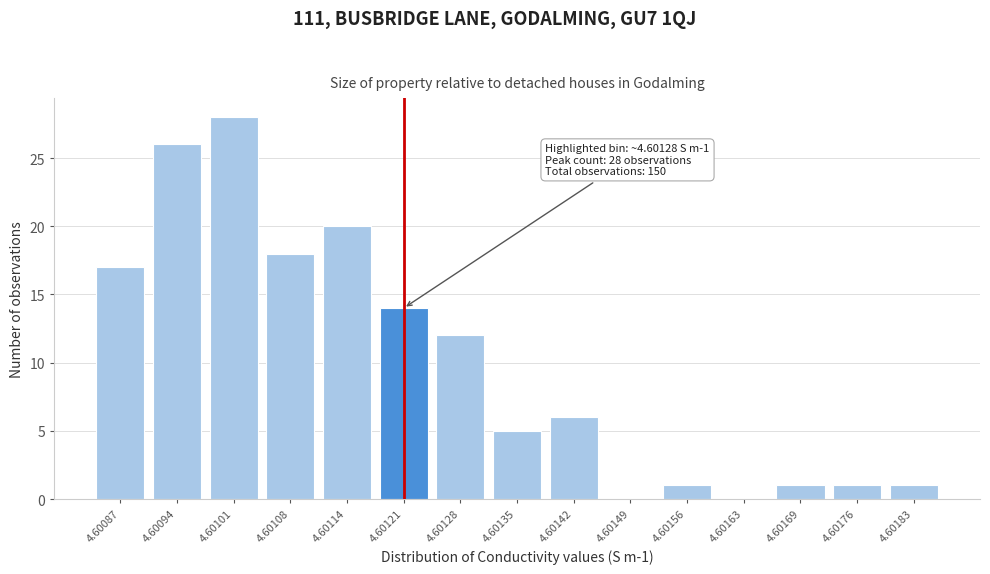

Reading right to left, what are all the values shown in this chart?

4.60183=1	4.60176=1	4.60169=1	4.60163=0	4.60156=1	4.60149=0	4.60142=6	4.60135=5	4.60128=12	4.60121=14	4.60114=20	4.60108=18	4.60101=28	4.60094=26	4.60087=17